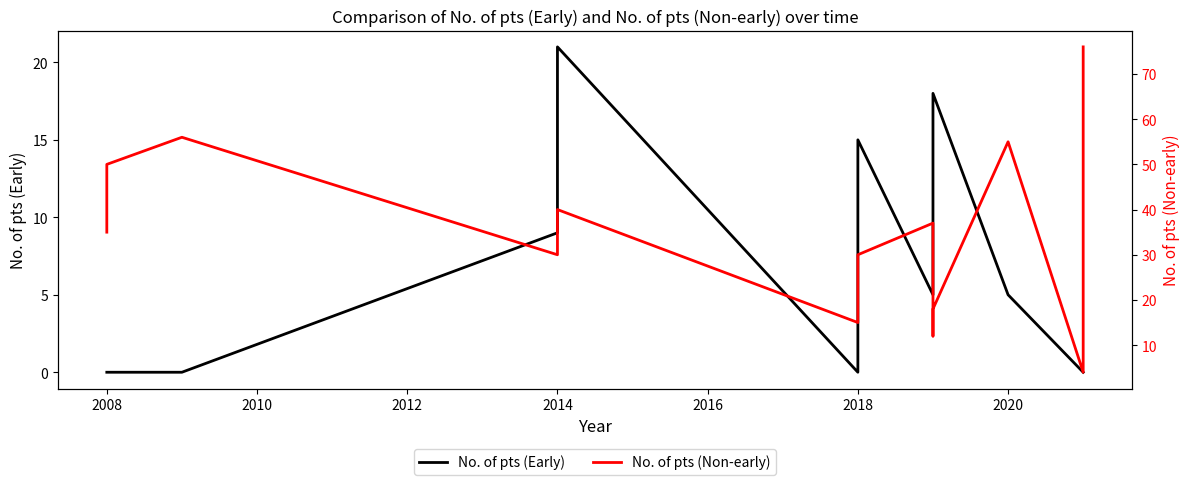

How many interior local peaks does the No. of pts (Non-early) series have?

4